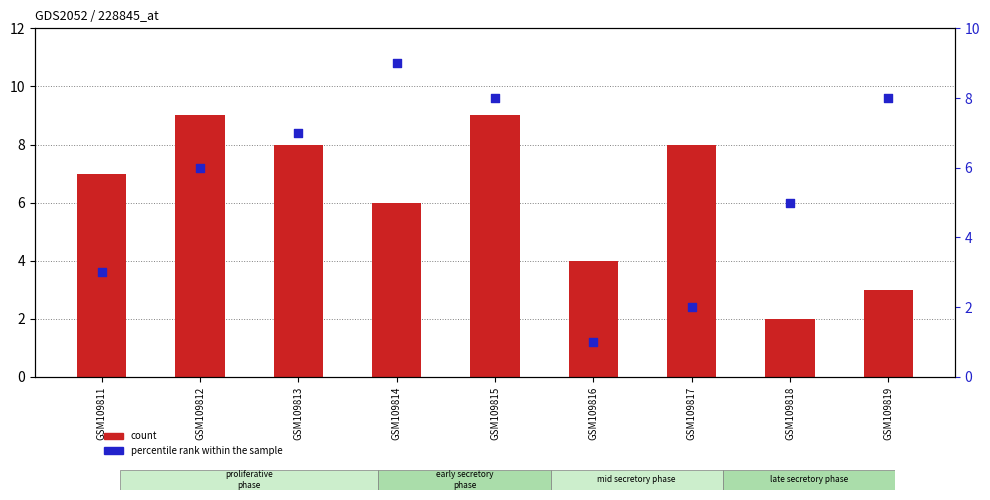

What are all the series names shown in the legend?

count, percentile rank within the sample